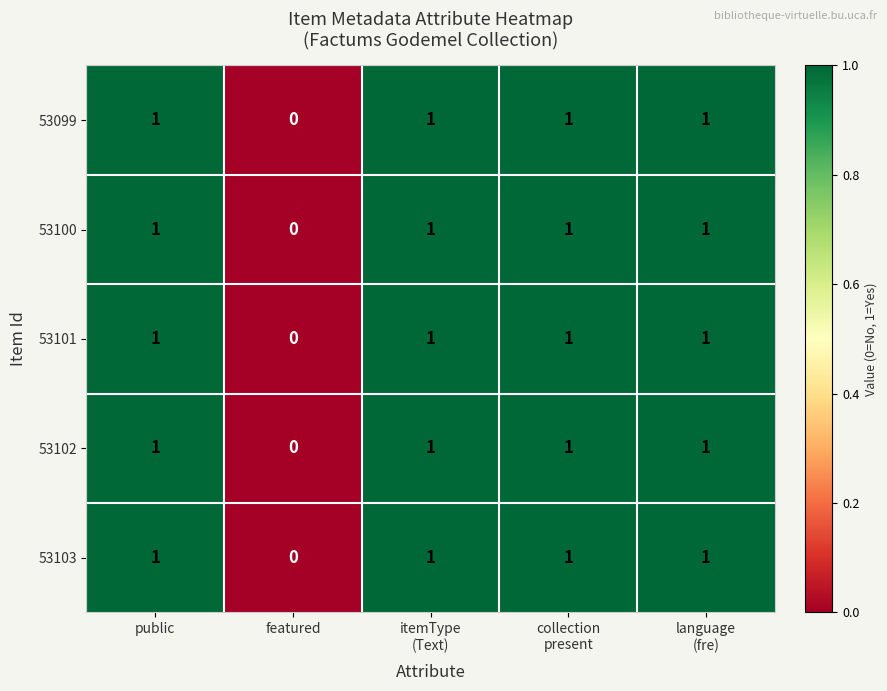

How many 53101 values are between 1 and 2?

4